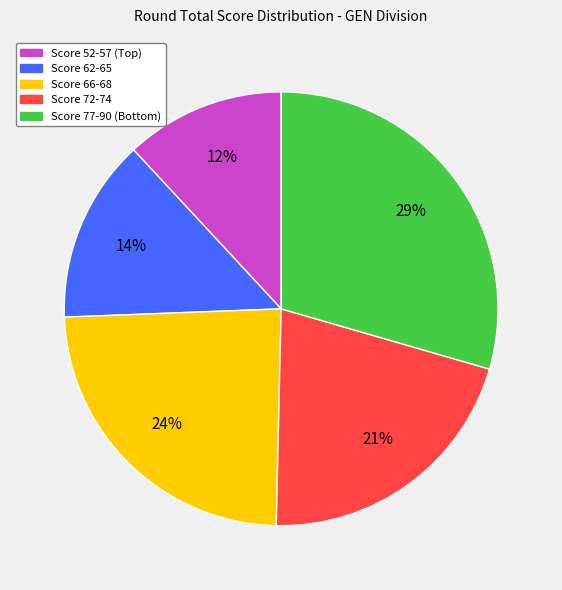

Is there a majority slice in this chart?

No